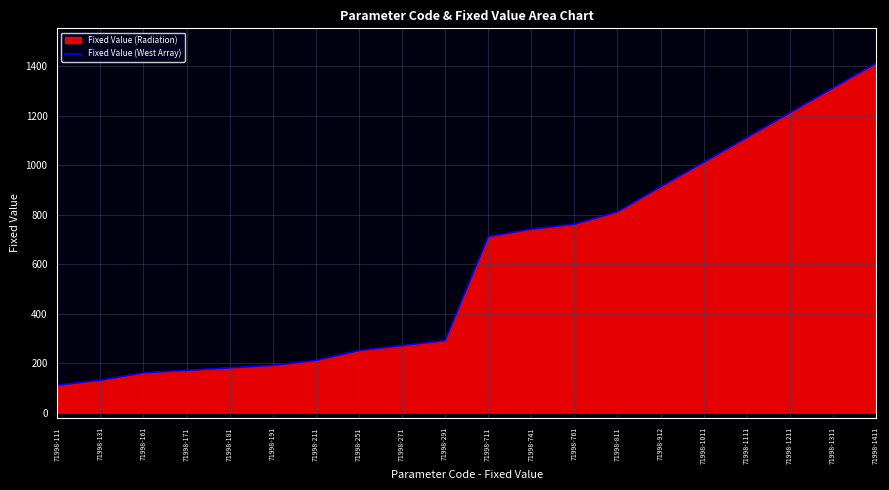

The chart shows a value of 1133 at 71998-811. True or false?

False